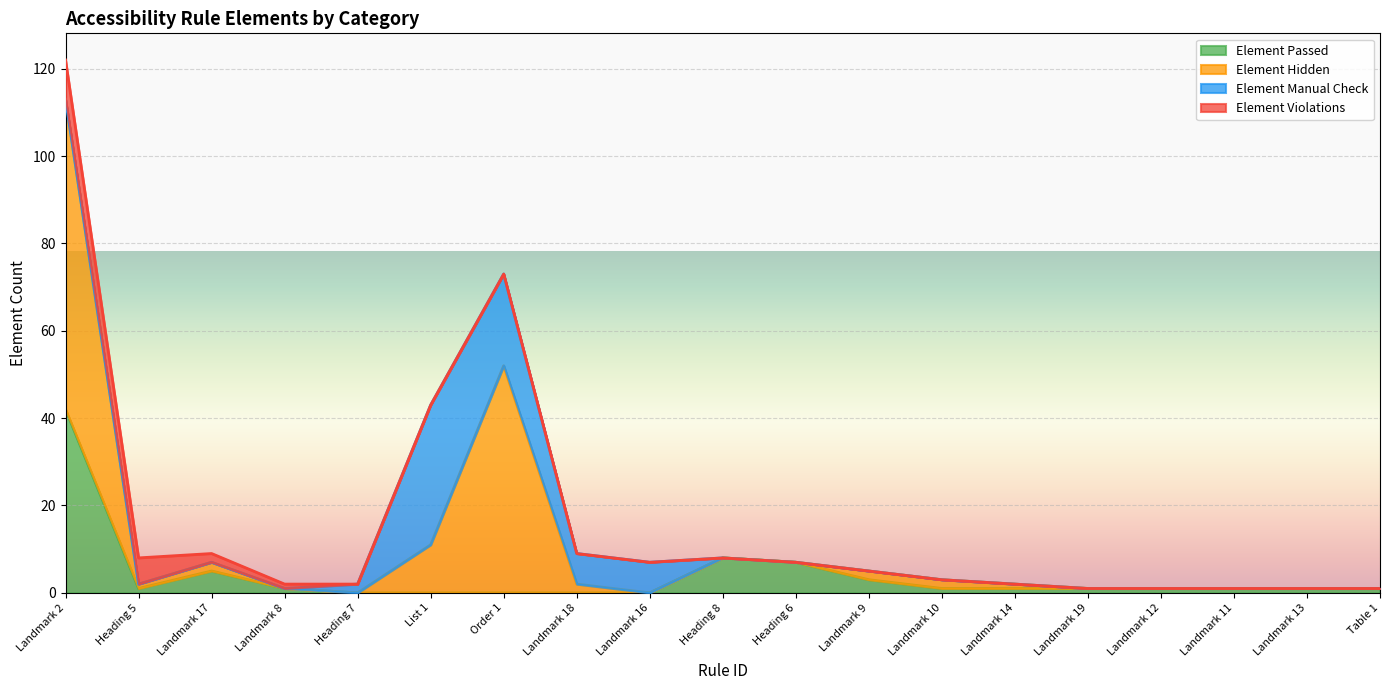

What is the total value across all series at Heading 6?

7